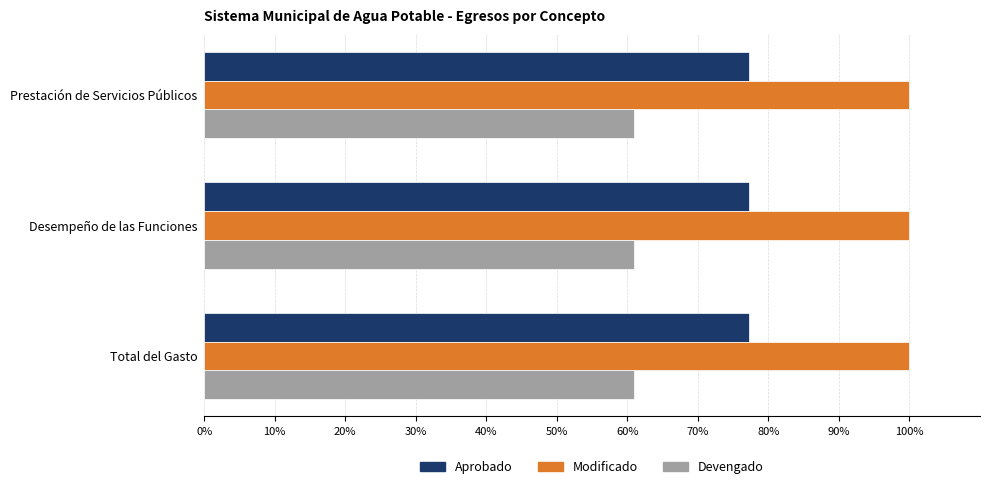

At how many categories does at least one series exceed 88?

3